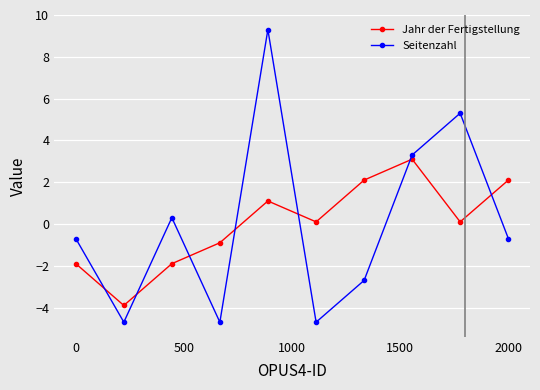

How many interior local peaks does the Seitenzahl series have?

3